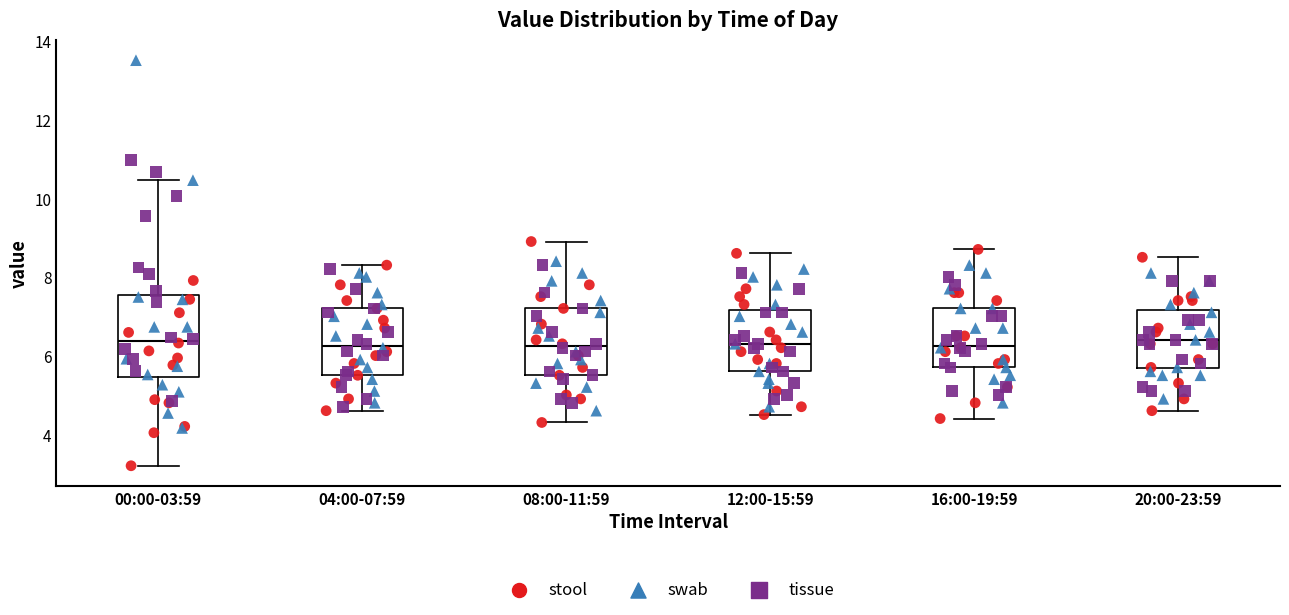

Where does the upper whisker of the box for 04:00-07:59 end on the y-axis? The values are not printed on the chart, so give them approximately, as read against the axis.

8.4